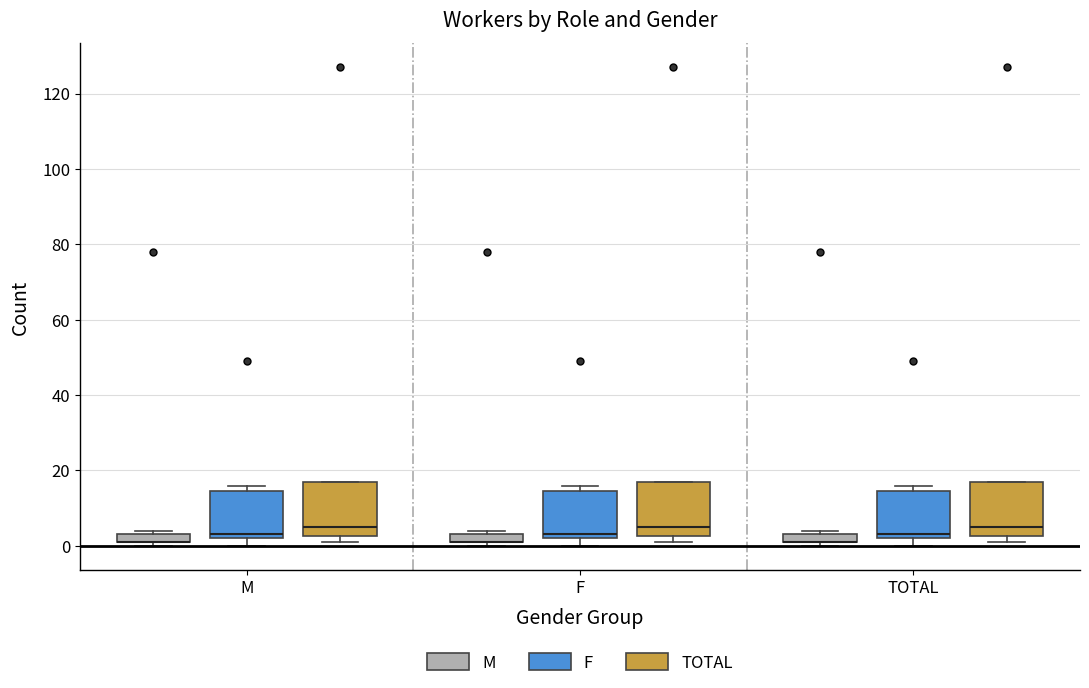

Where is the lower edge of the box for F (TOTAL) on the y-axis? The values are not printed on the chart, so give them approximately, as read against the axis.

2